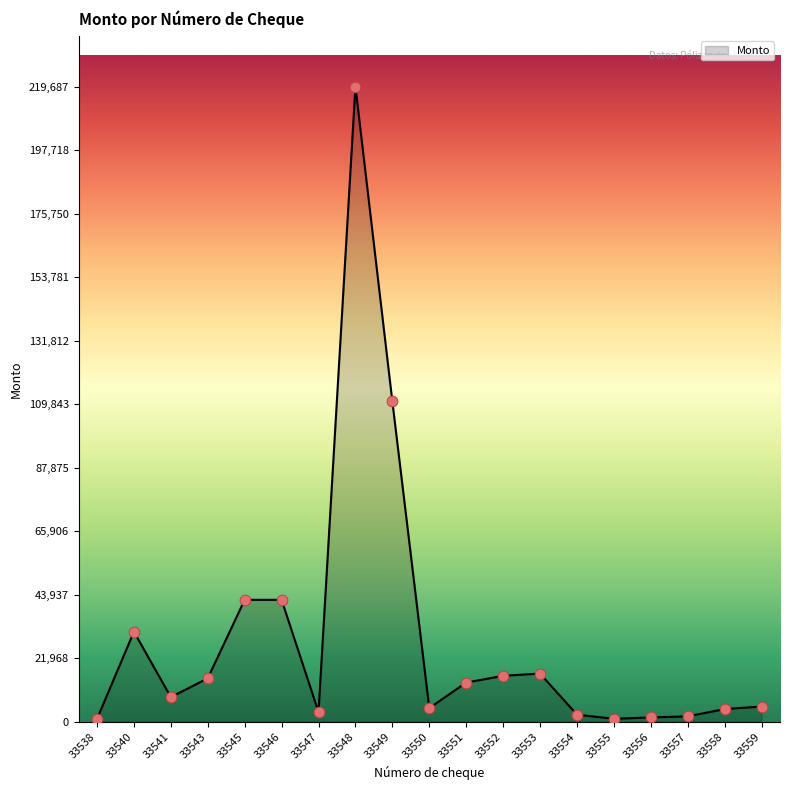

What is the ratio of the value at 33559 to the value at 33557?

2.9